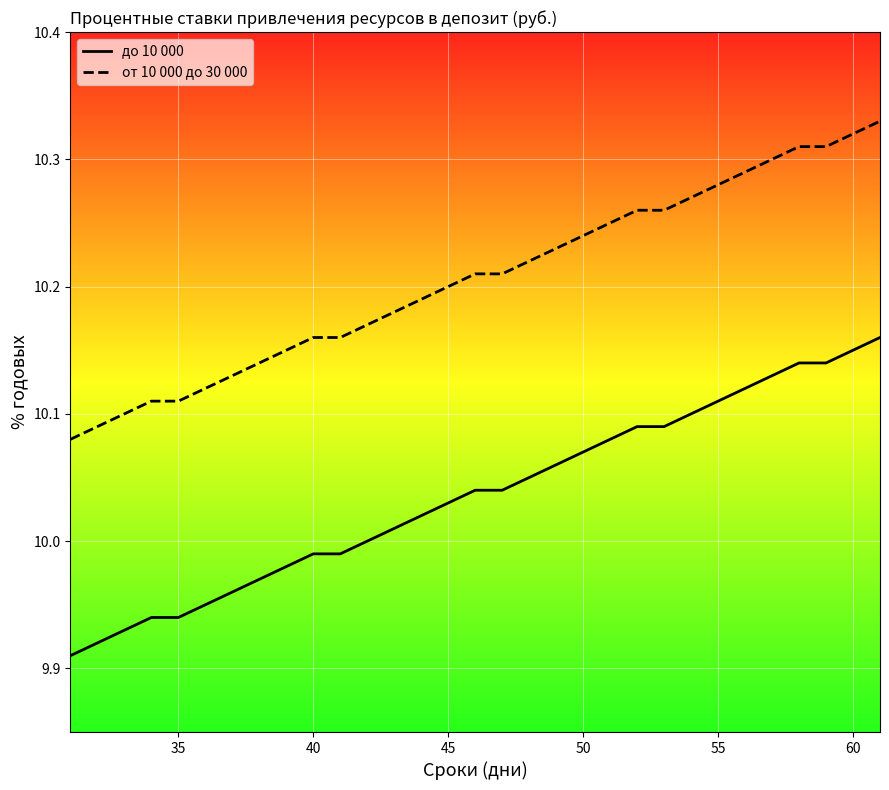

List the series in order of their overall mean, highest first.

от 10 000 до 30 000, до 10 000